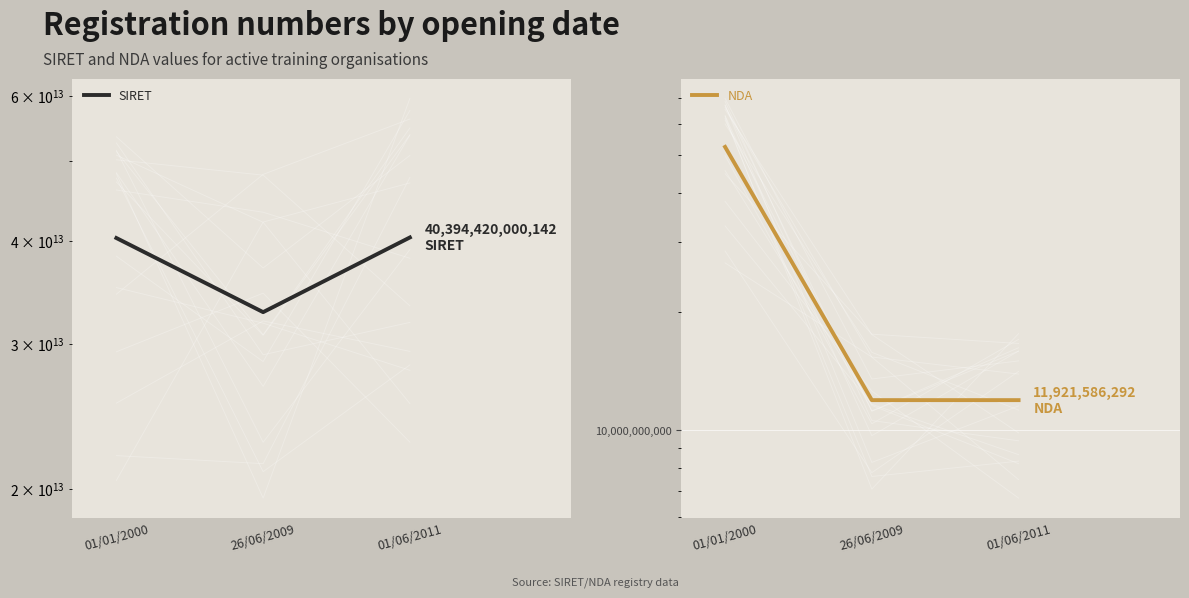

Read the SIRET value at 26/06/2009, to the nearest 10.

32773318400520